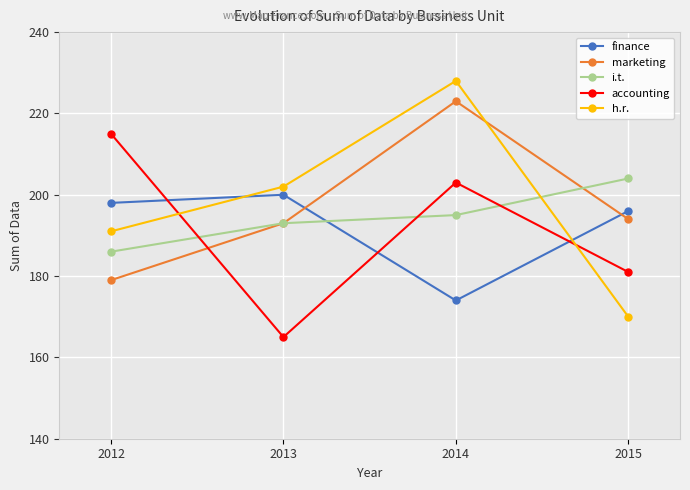

At which category is the sum across all series the highest?

2014